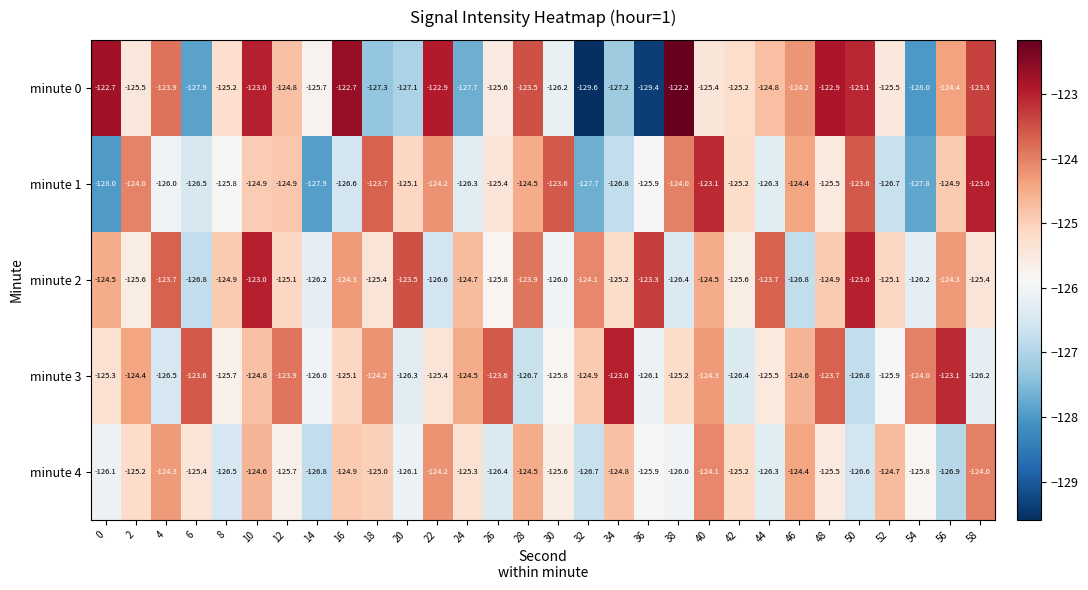

What is the difference between the minute 3 values at 38 and 30?

0.6